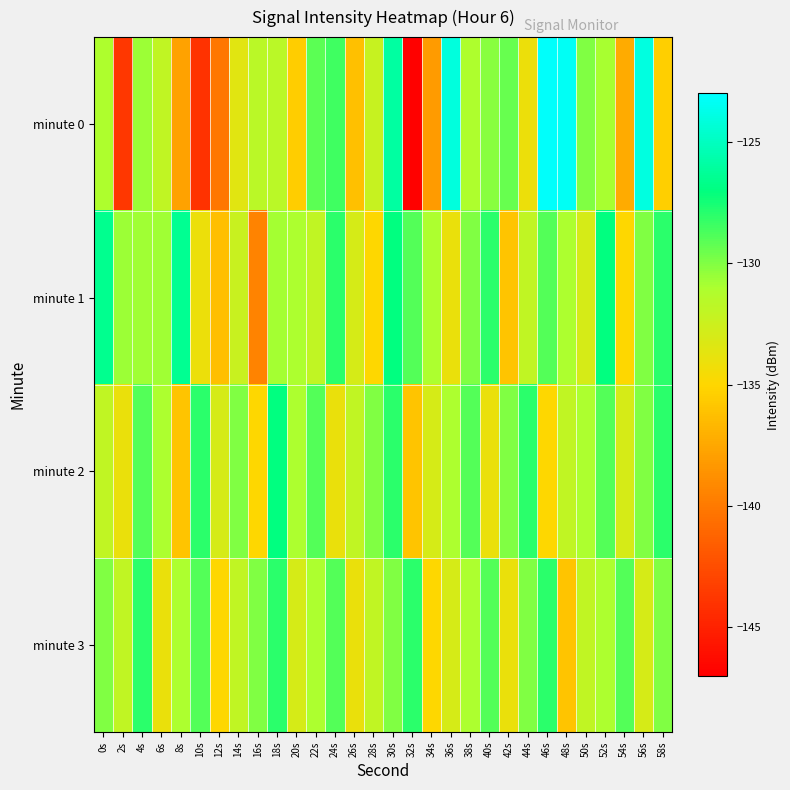

Reading left to right, transcribe all the data shown in this chart.

minute 0: 0s=-131.1	2s=-143.8	4s=-130.7	6s=-132.0	8s=-137.8	10s=-144.1	12s=-140.1	14s=-133.6	16s=-131.7	18s=-131.6	20s=-135.5	22s=-129.1	24s=-128.5	26s=-136.1	28s=-132.3	30s=-125.9	32s=-146.9	34s=-138.2	36s=-124.1	38s=-131.1	40s=-130.2	42s=-129.5	44s=-134.1	46s=-123.1	48s=-123.4	50s=-130.0	52s=-130.9	54s=-137.3	56s=-124.0	58s=-135.4
minute 1: 0s=-126.5	2s=-130.7	4s=-130.7	6s=-130.7	8s=-126.5	10s=-134.1	12s=-136.3	14s=-132.3	16s=-139.4	18s=-130.9	20s=-131.0	22s=-132.0	24s=-128.0	26s=-133.0	28s=-135.0	30s=-127.0	32s=-129.0	34s=-131.0	36s=-134.0	38s=-130.0	40s=-128.0	42s=-136.0	44s=-132.0	46s=-129.0	48s=-131.0	50s=-133.0	52s=-127.0	54s=-135.0	56s=-130.0	58s=-128.0
minute 2: 0s=-132.0	2s=-134.0	4s=-129.0	6s=-131.0	8s=-136.0	10s=-128.0	12s=-133.0	14s=-130.0	16s=-135.0	18s=-127.0	20s=-131.0	22s=-129.0	24s=-134.0	26s=-132.0	28s=-130.0	30s=-128.0	32s=-136.0	34s=-133.0	36s=-131.0	38s=-129.0	40s=-134.0	42s=-130.0	44s=-128.0	46s=-135.0	48s=-132.0	50s=-131.0	52s=-129.0	54s=-133.0	56s=-130.0	58s=-128.0
minute 3: 0s=-130.0	2s=-132.0	4s=-128.0	6s=-134.0	8s=-131.0	10s=-129.0	12s=-135.0	14s=-132.0	16s=-130.0	18s=-128.0	20s=-133.0	22s=-131.0	24s=-129.0	26s=-134.0	28s=-132.0	30s=-130.0	32s=-128.0	34s=-135.0	36s=-133.0	38s=-131.0	40s=-129.0	42s=-134.0	44s=-130.0	46s=-128.0	48s=-136.0	50s=-132.0	52s=-131.0	54s=-129.0	56s=-133.0	58s=-130.0